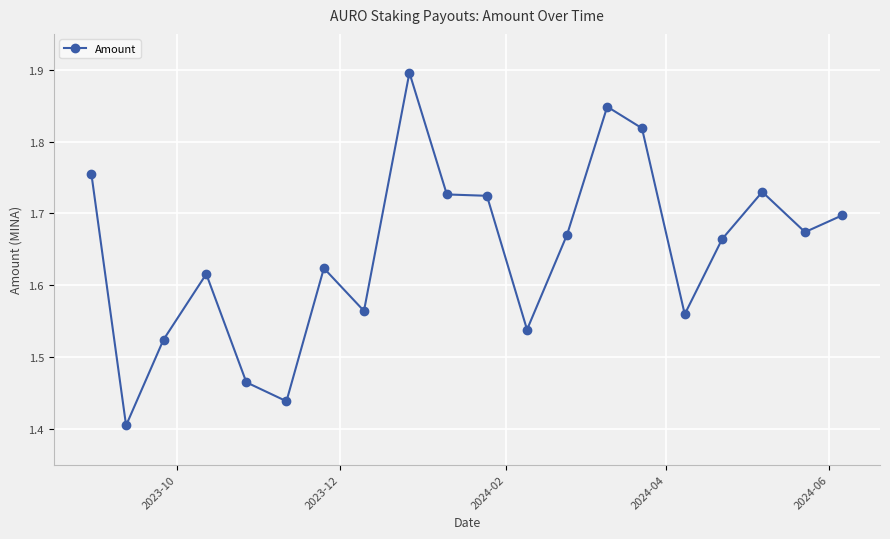

What is the greatest value displayed?

1.9